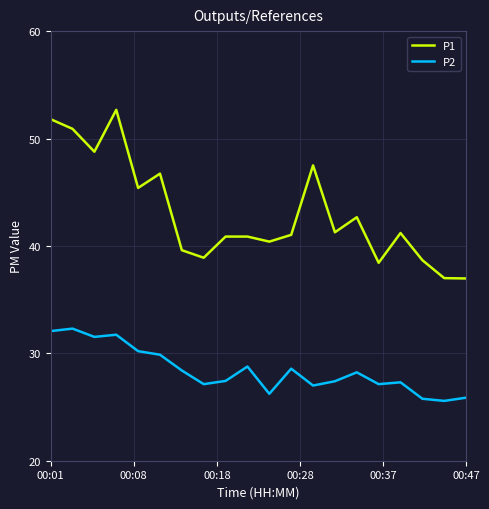

What is the minimum value for P2?

25.6